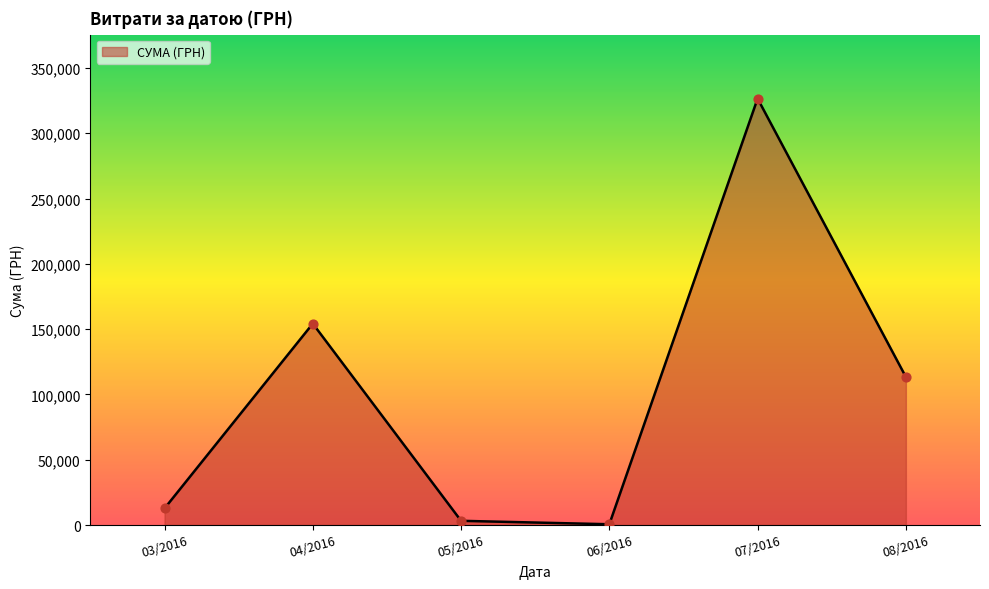

What is the ratio of the value at 04/2016 to the value at 03/2016?

12.1